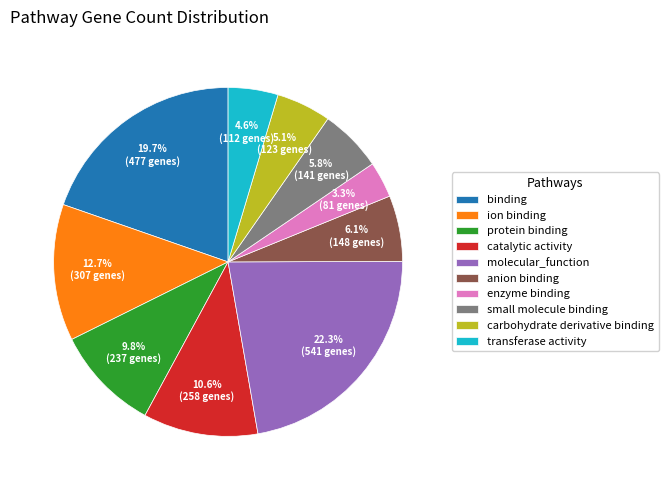

Which category has the biggest portion of the pie?

molecular_function